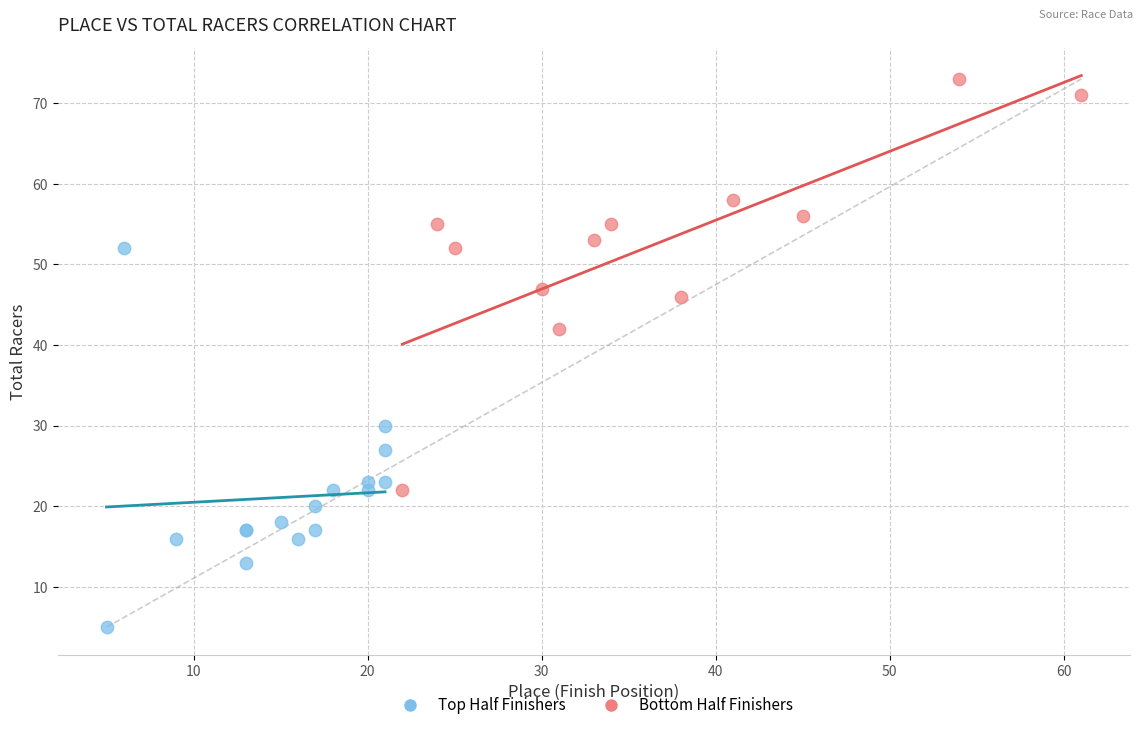

Which series contains the lowest Y value?

Top Half Finishers